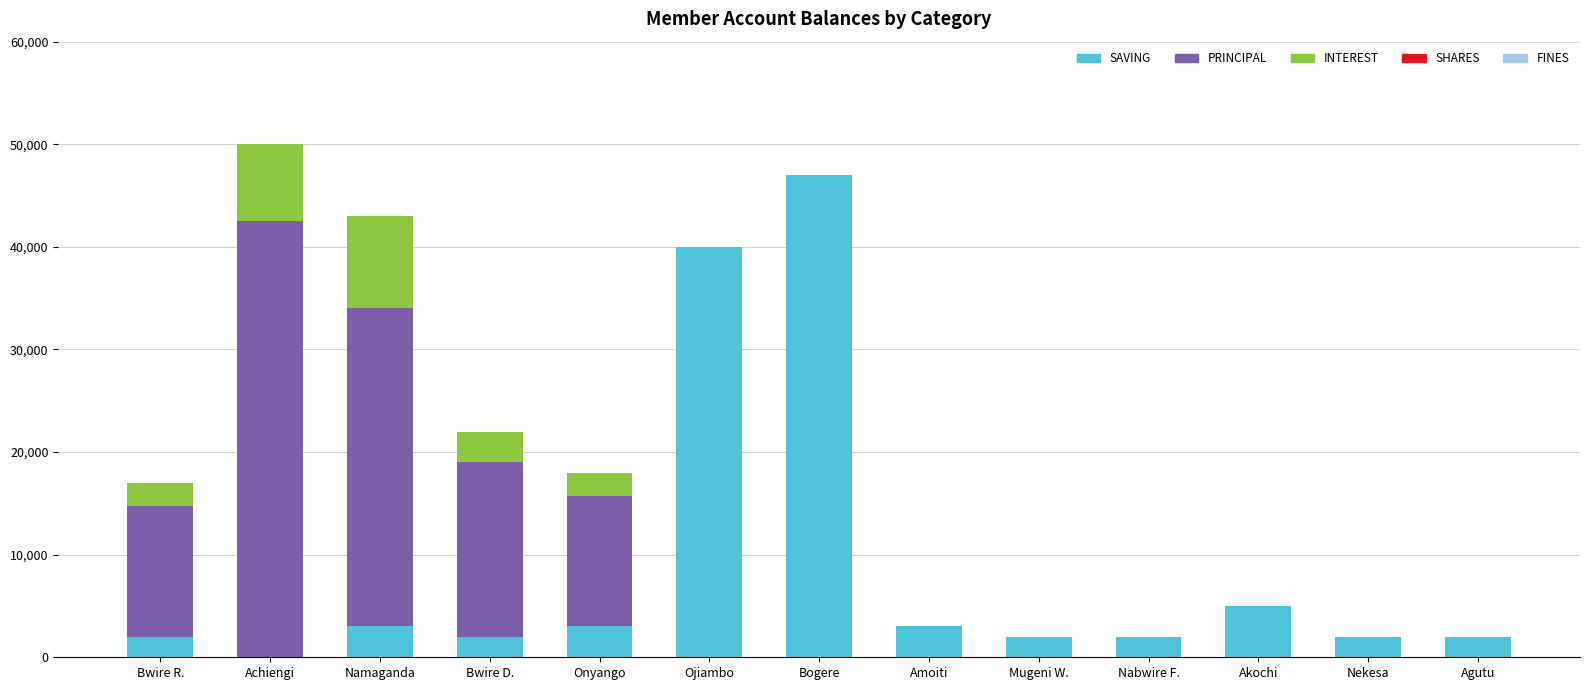

Are the bars horizontal?

No